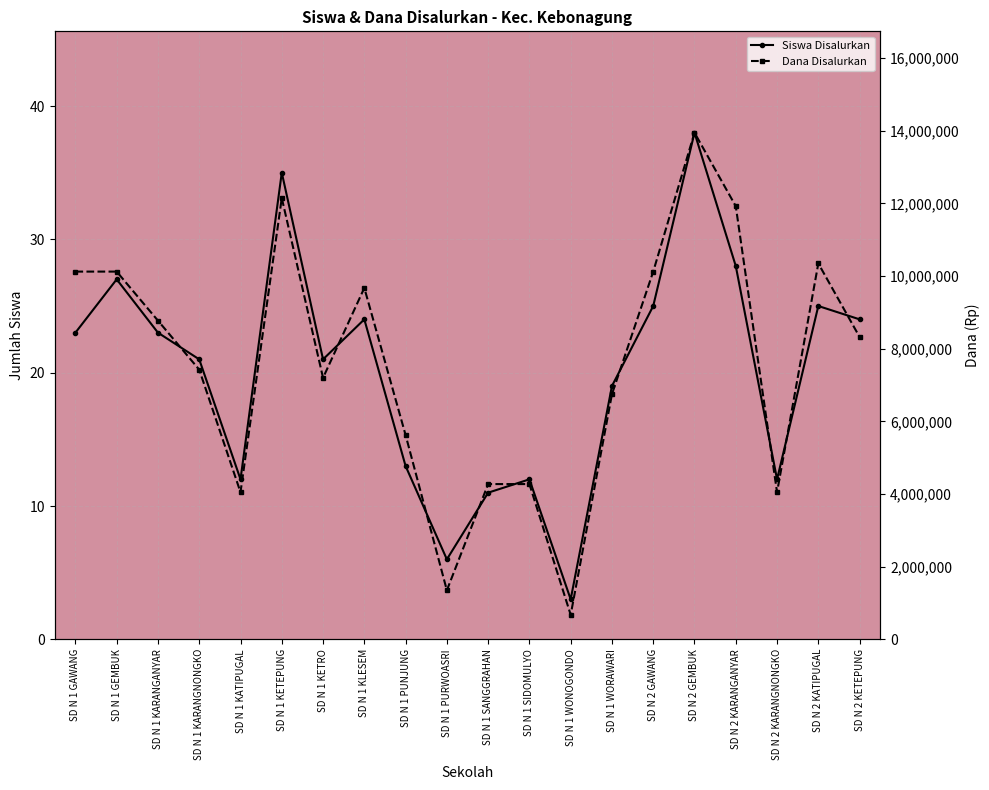

Between SD N 1 WONOGONDO and SD N 2 GAWANG, which series saw the biggest shift?

Dana Disalurkan